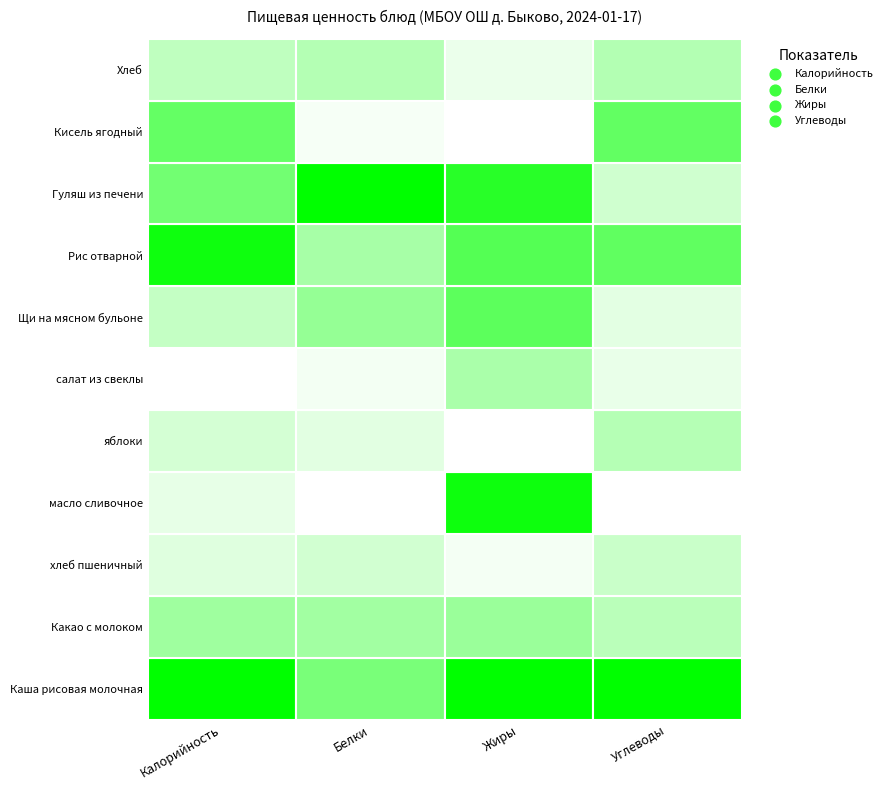

Which series changed the most between 0 and 1?

Каша рисовая молочная